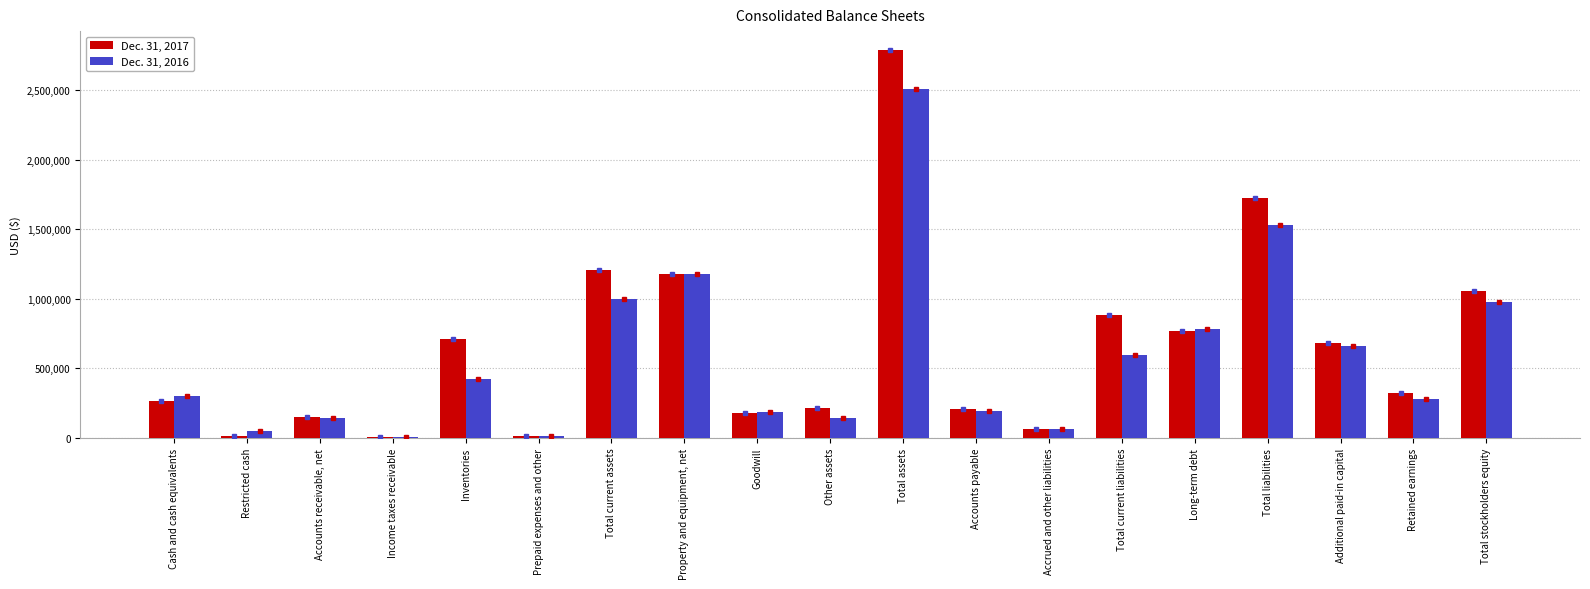

What is the greatest value displayed?

2784650